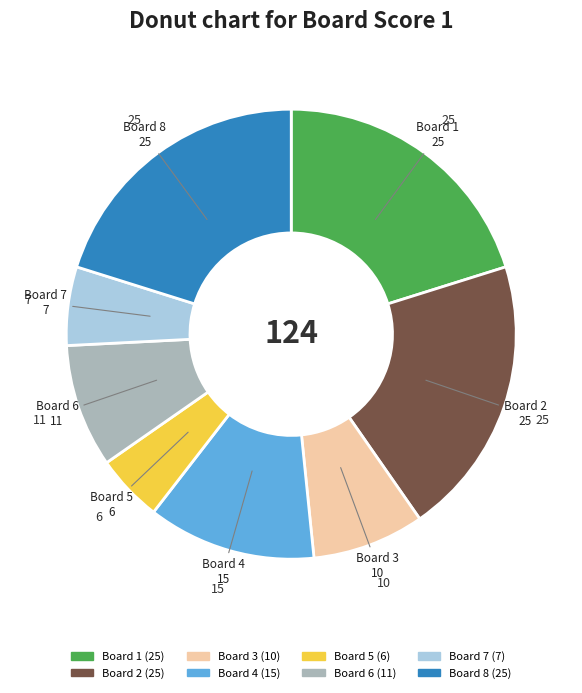

Is it true that Board 8 is 11% of the pie?

False